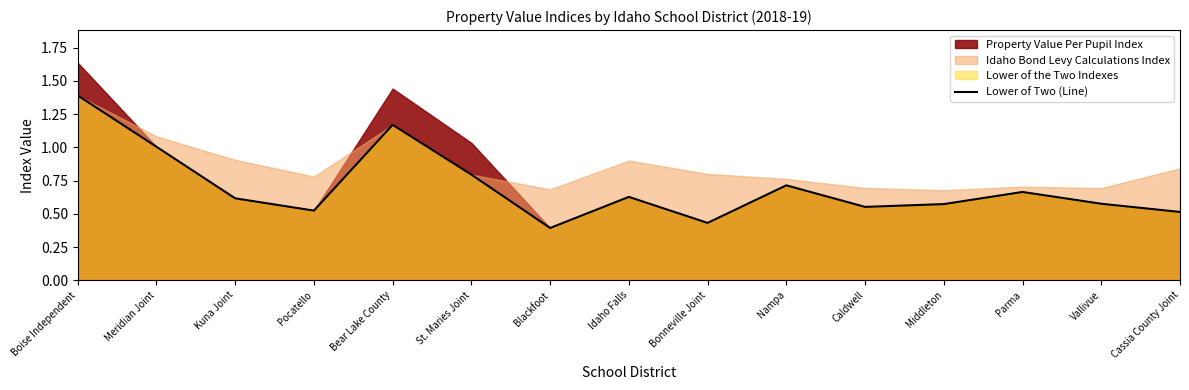

What is the approximate value at Pocatello?

0.5